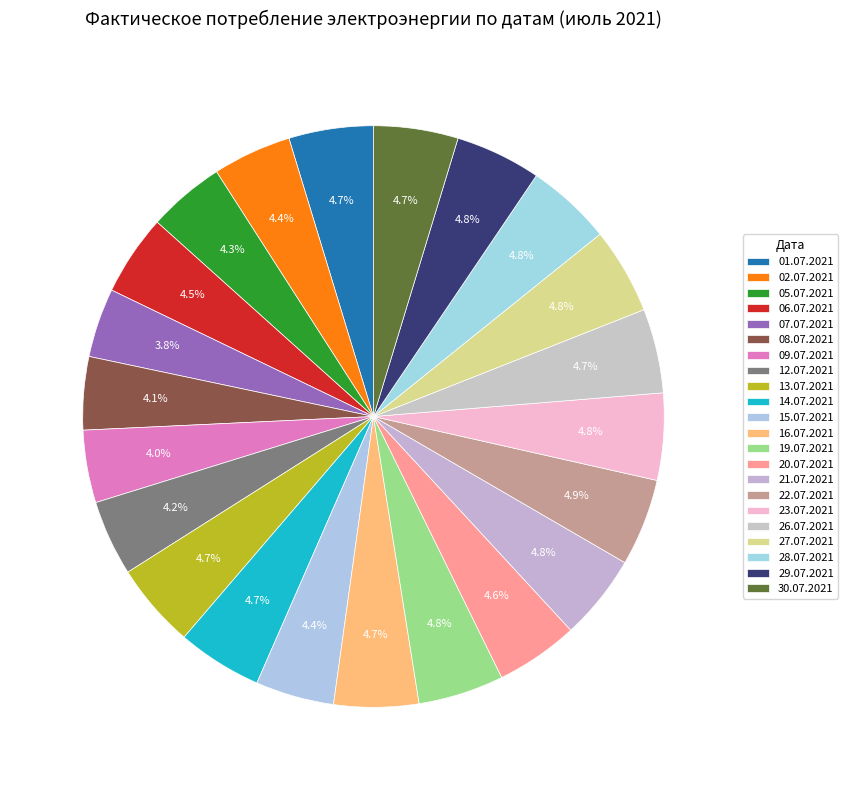

How many slices are in this pie chart?

22